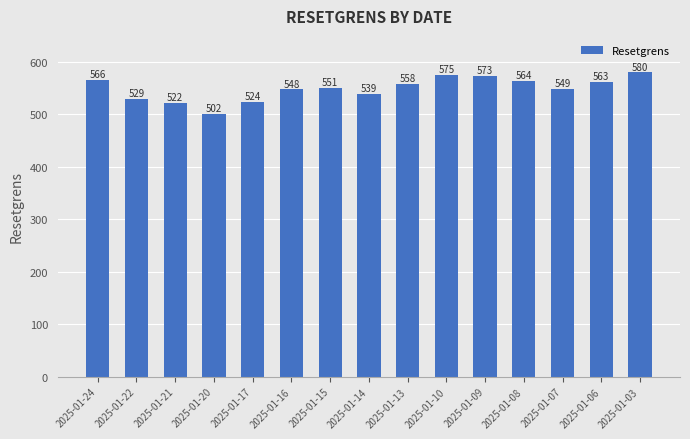

True or false: the data shows 828.3 at 2025-01-16.

False